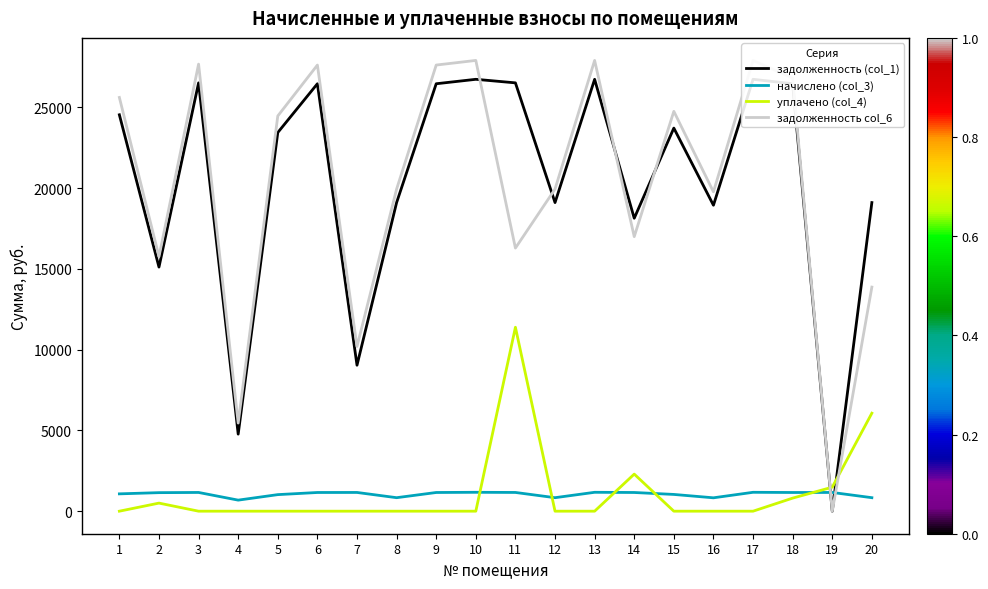

Which series has the widest spread of values?

задолженность col_6